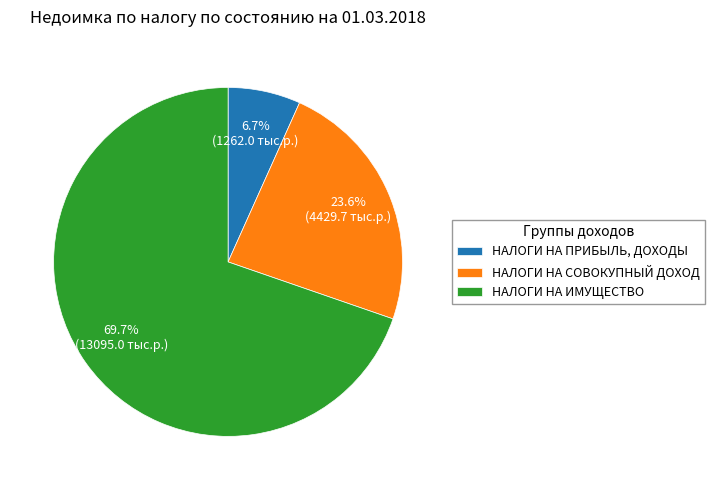

To the nearest percent, what percentage of the pie is НАЛОГИ НА СОВОКУПНЫЙ ДОХОД?

24%